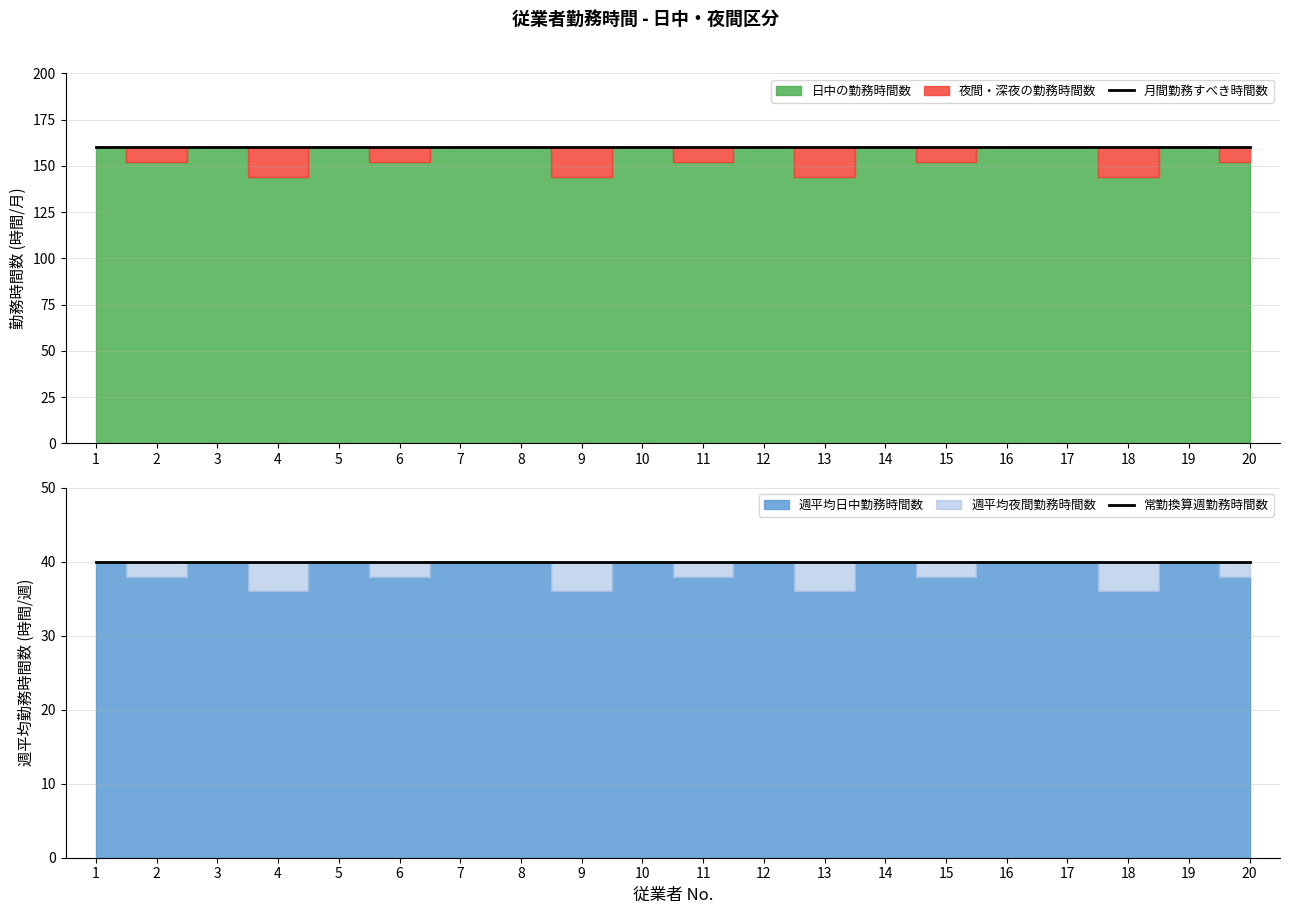

True or false: 月間勤務すべき時間数 has more than 1 interior local peaks.

False